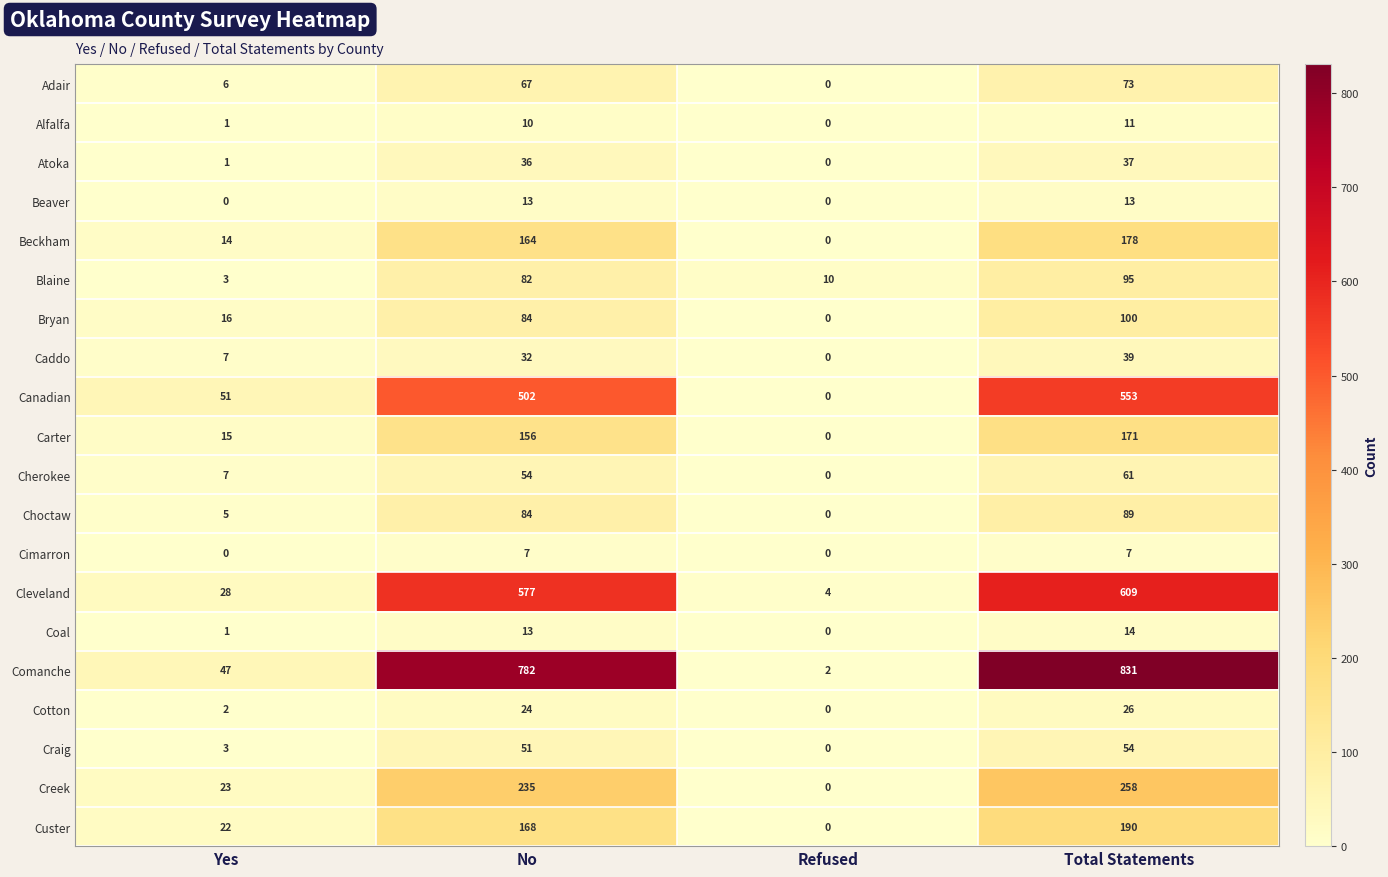

List the series in order of their peak value, highest first.

Comanche, Cleveland, Canadian, Creek, Custer, Beckham, Carter, Bryan, Blaine, Choctaw, Adair, Cherokee, Craig, Caddo, Atoka, Cotton, Coal, Beaver, Alfalfa, Cimarron